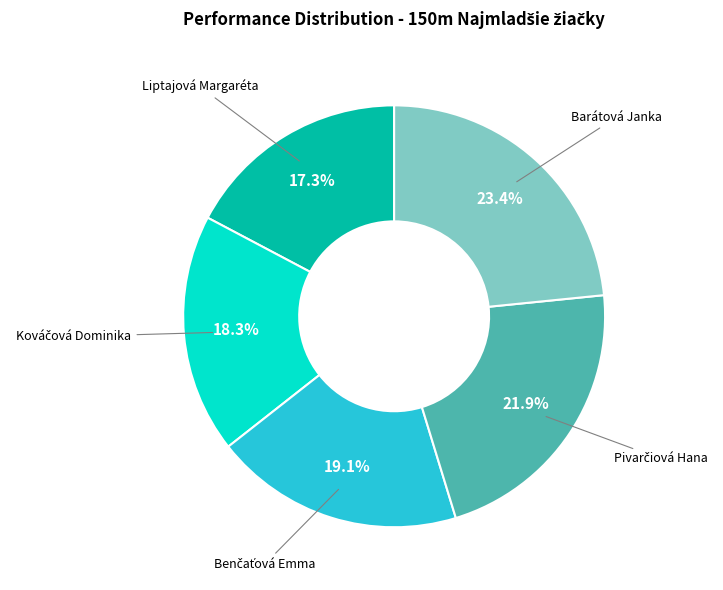

Does any single category account for the majority?

No